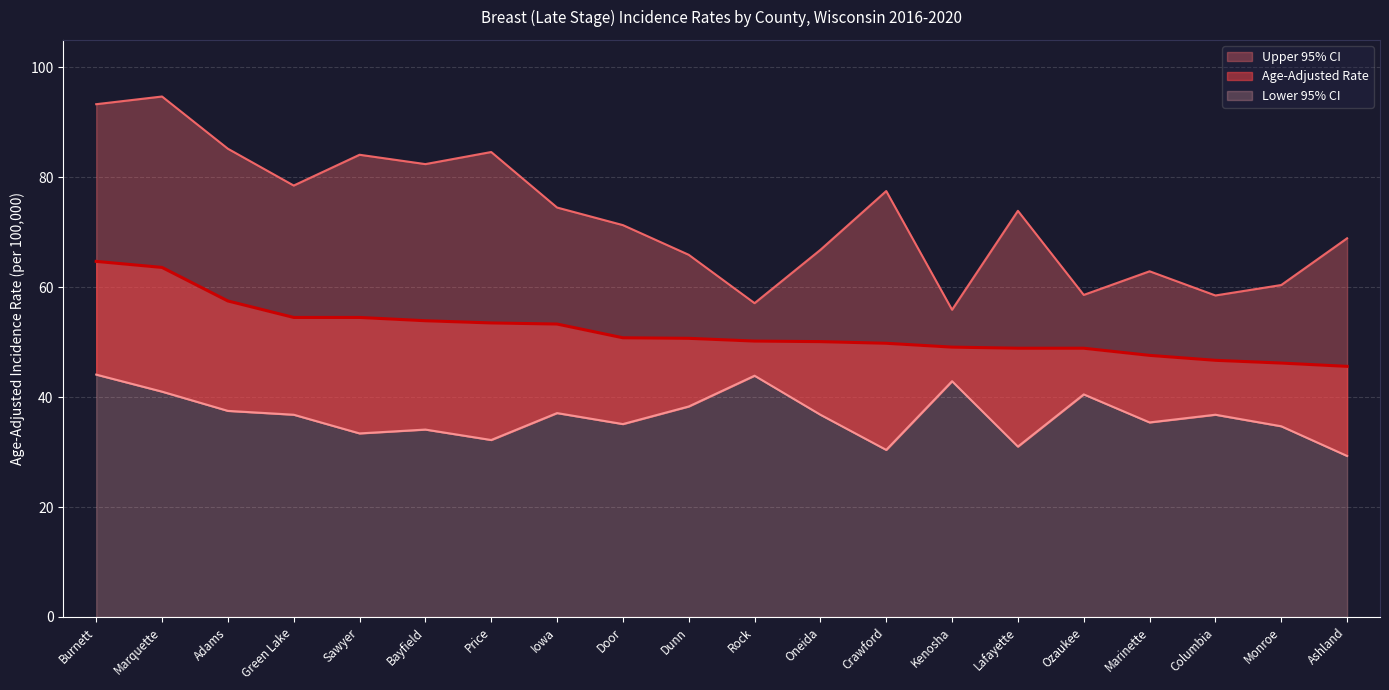

What is the label of the 1st point from the left?

Burnett